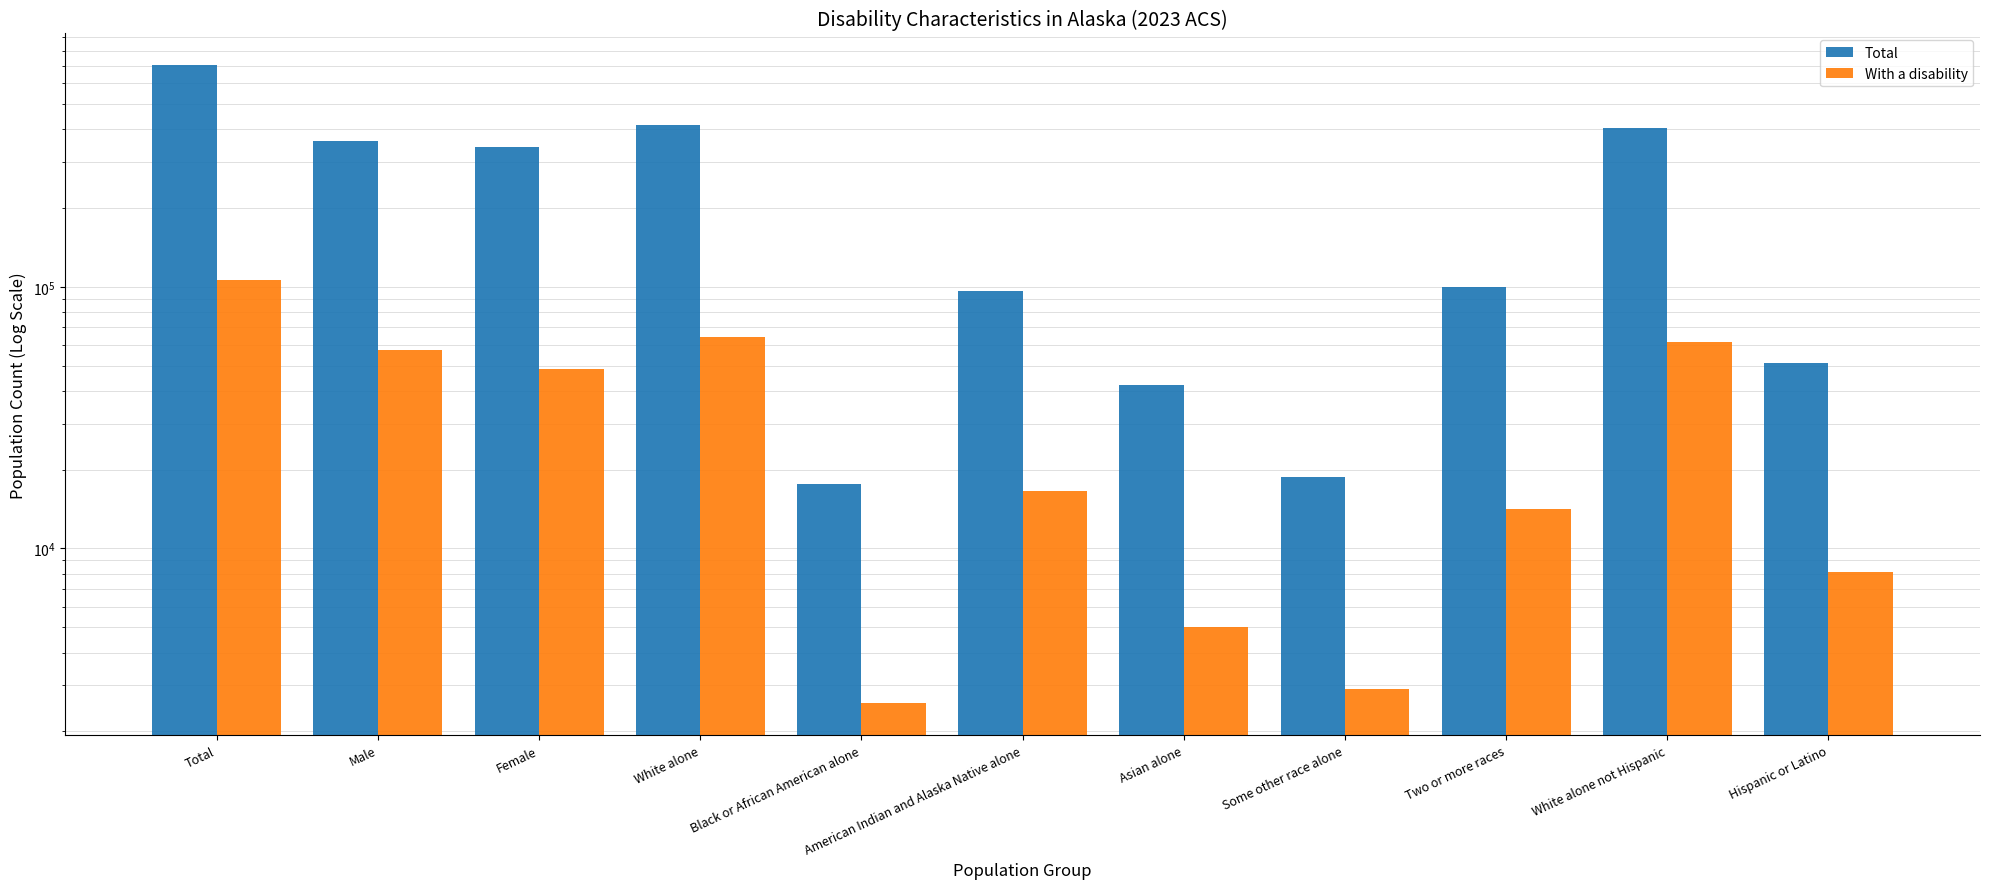

The Total series shows 416953 at White alone. True or false?

True